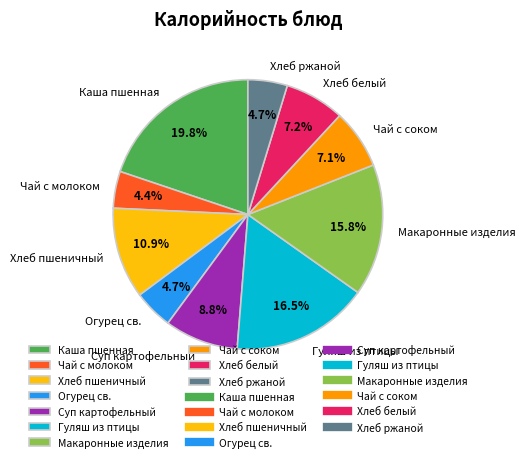

Does Гуляш из птицы represent more than half of the total?

No